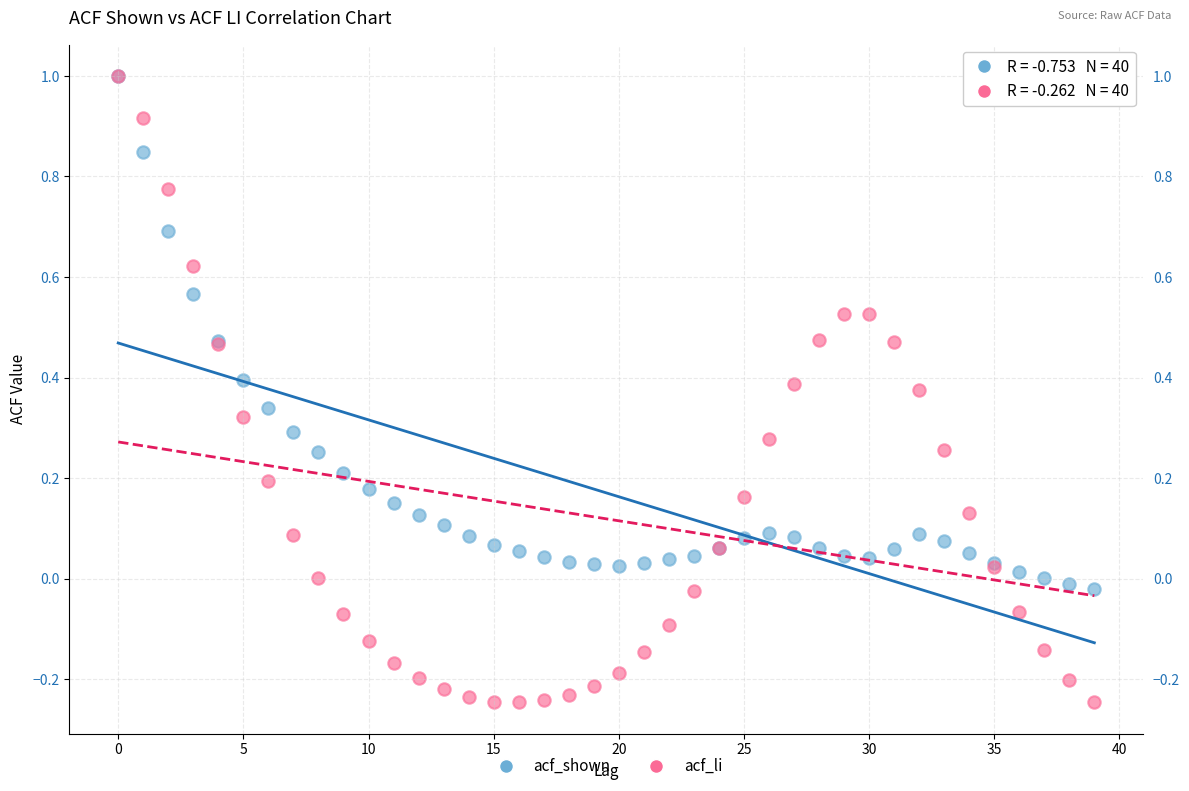

Which series contains the lowest Y value?

acf_li